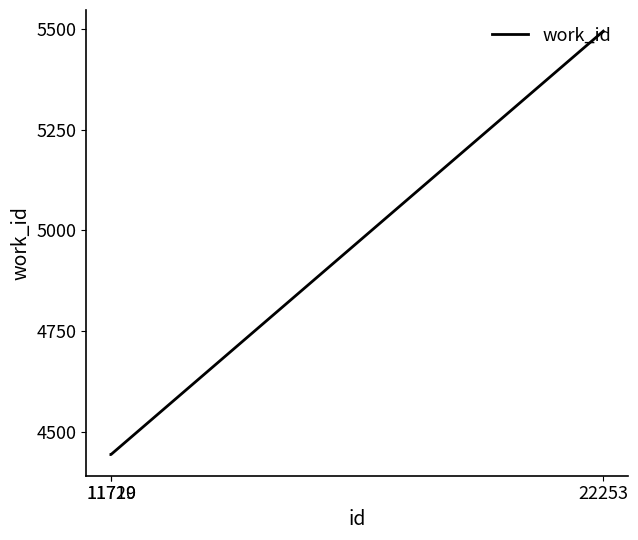

Reading left to right, what are all the values shown in this chart?

11719=4444	11720=4444	22253=5494